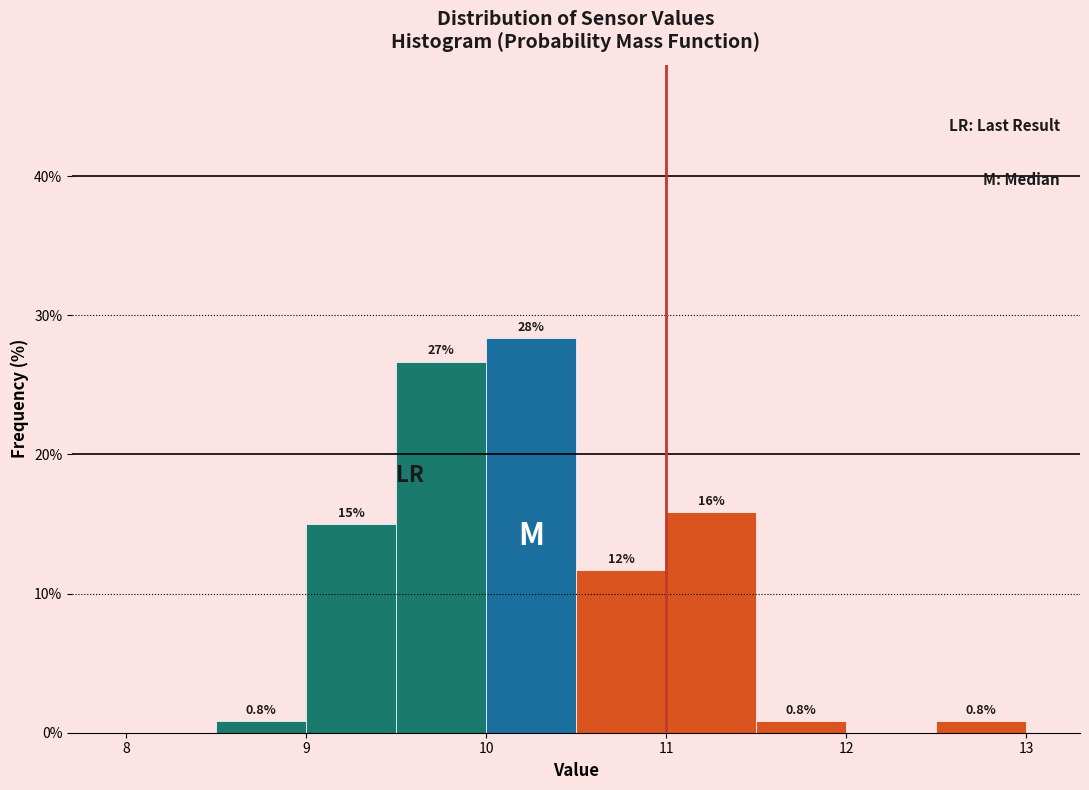

Which range on the x-axis has the tallest bar?

10.0 to 10.5